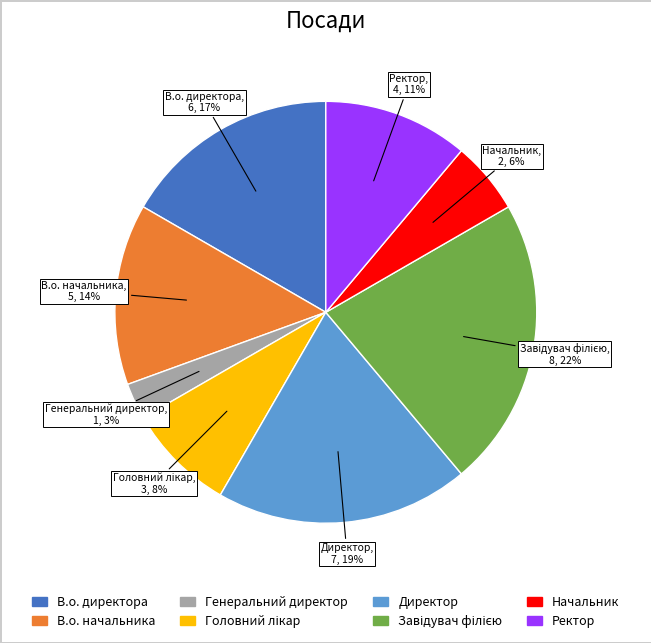

Is the sum of Ректор and В.о. директора greater than half?

No